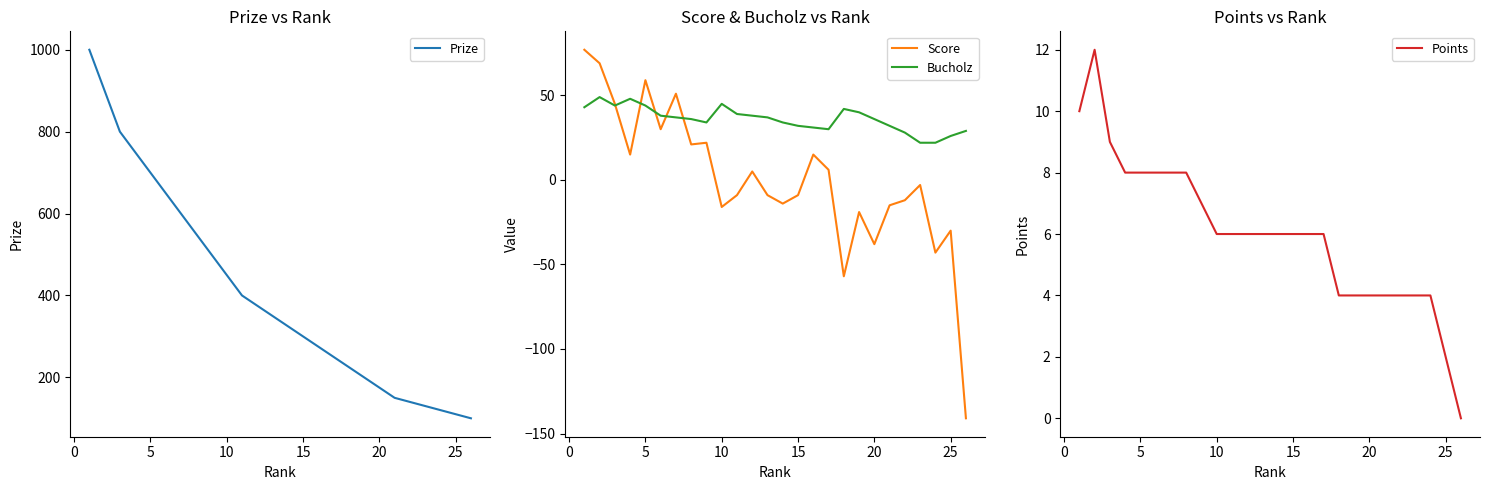

Which series has the largest total across all categories?

Prize